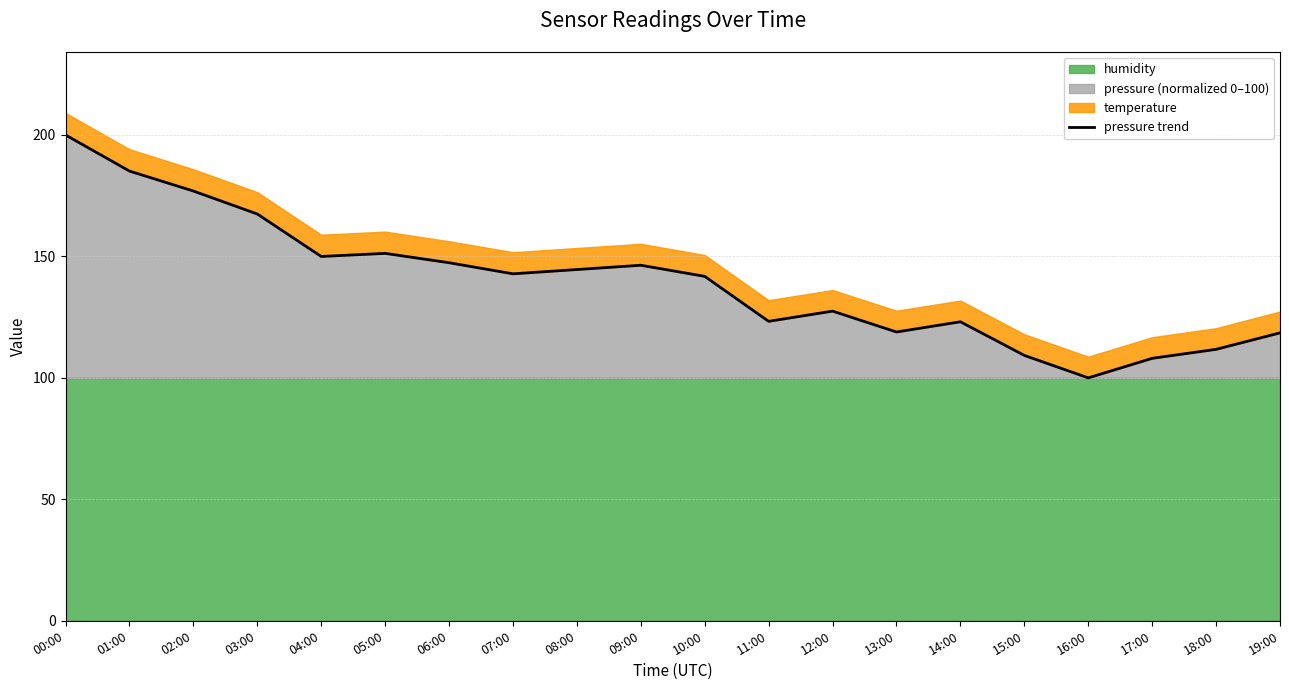

What is the label of the 8th point from the left?

07:00